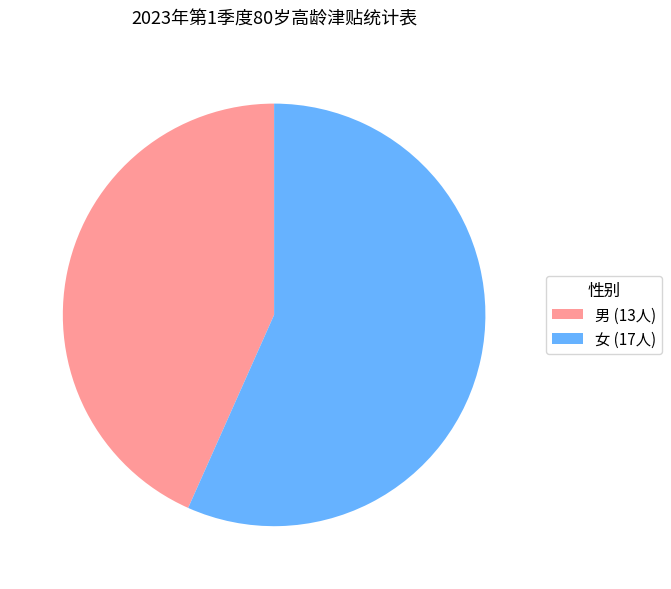

Is the sum of 女 (17人) and 男 (13人) greater than half?

Yes